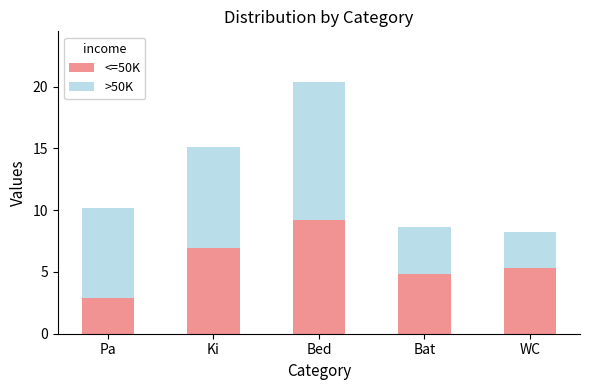

The <=50K series shows 5.3 at WC. True or false?

True